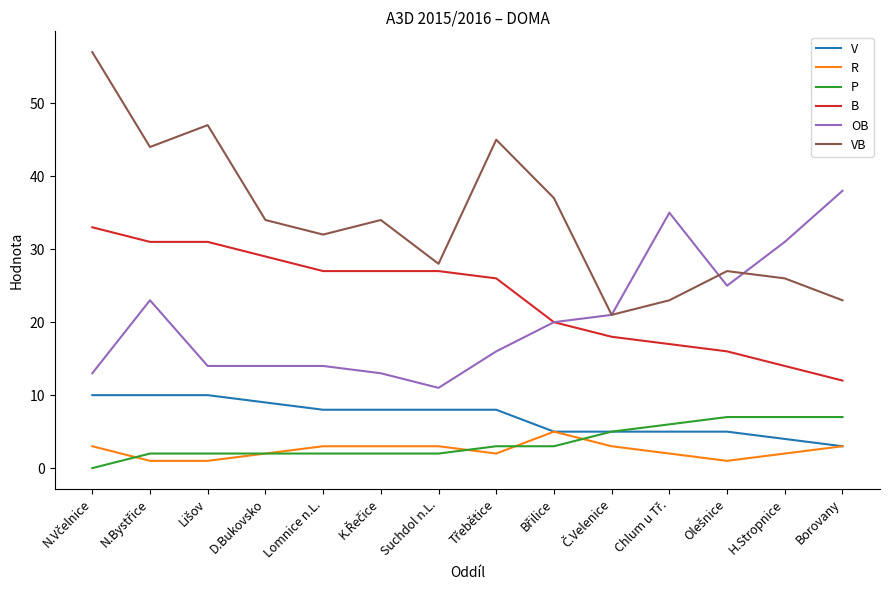

What are all the series names shown in the legend?

V, R, P, B, OB, VB